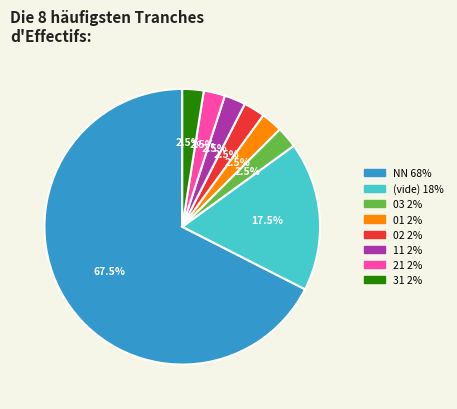

Count the number of slices in the pie.

8